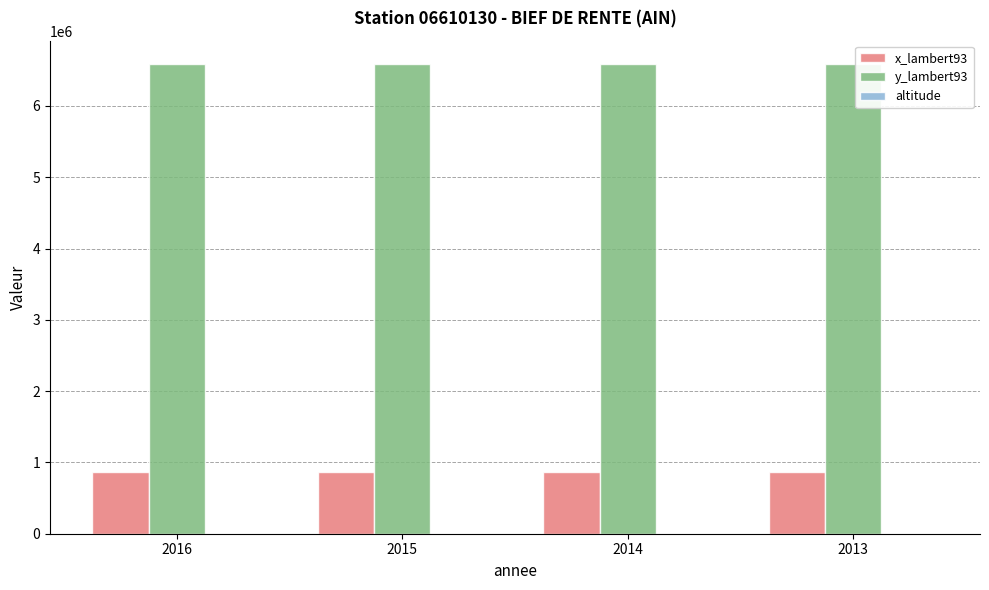

The value of x_lambert93 at 2016 is 1145302. True or false?

False